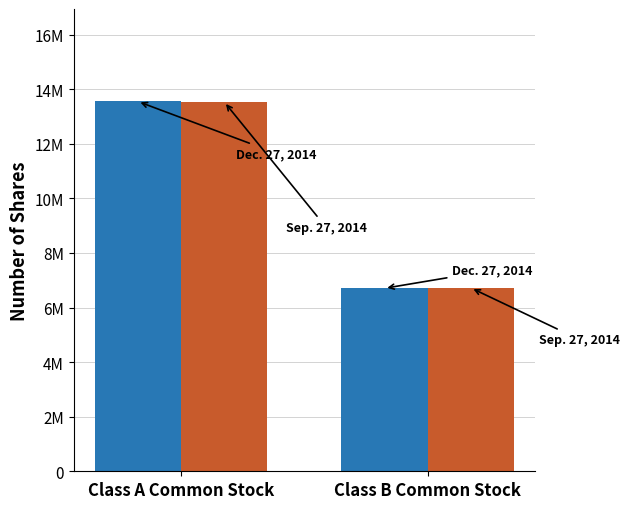

Are the bars horizontal?

No